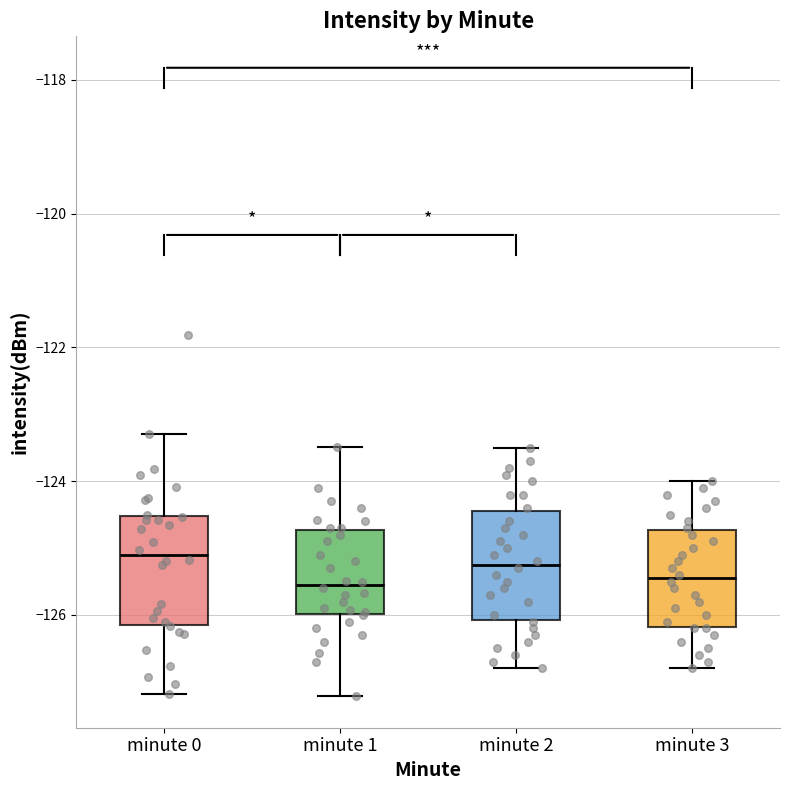

Where does the upper whisker of the box for minute 0 end on the y-axis? The values are not printed on the chart, so give them approximately, as read against the axis.

-123.2